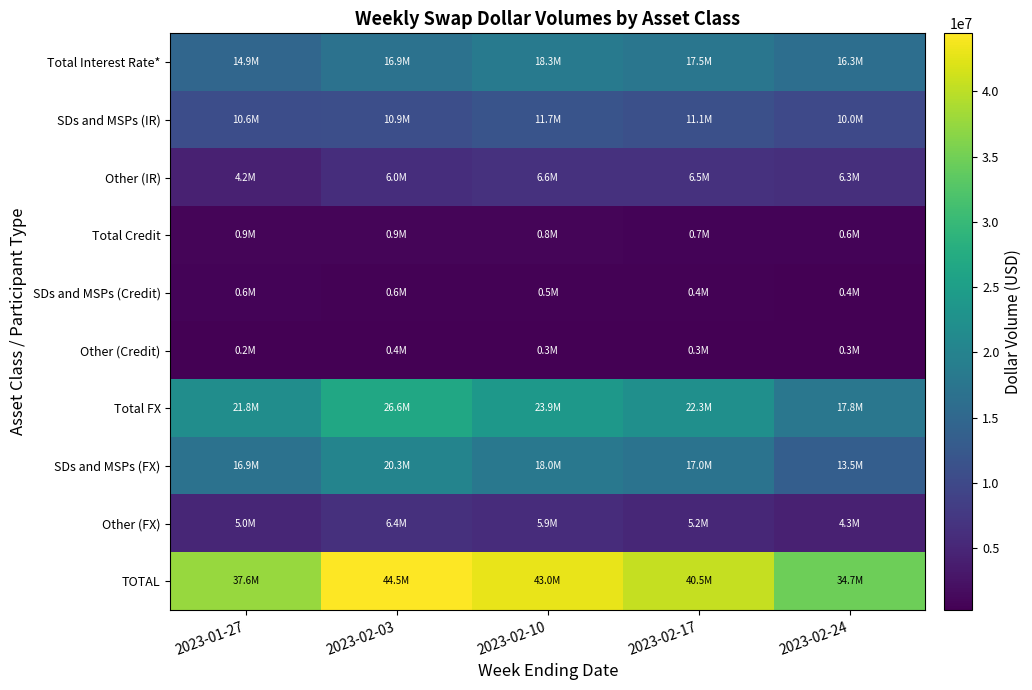

Rank the series by their maximum value, from highest to lowest.

TOTAL, Total FX, SDs and MSPs (FX), Total Interest Rate*, SDs and MSPs (IR), Other (IR), Other (FX), Total Credit, SDs and MSPs (Credit), Other (Credit)